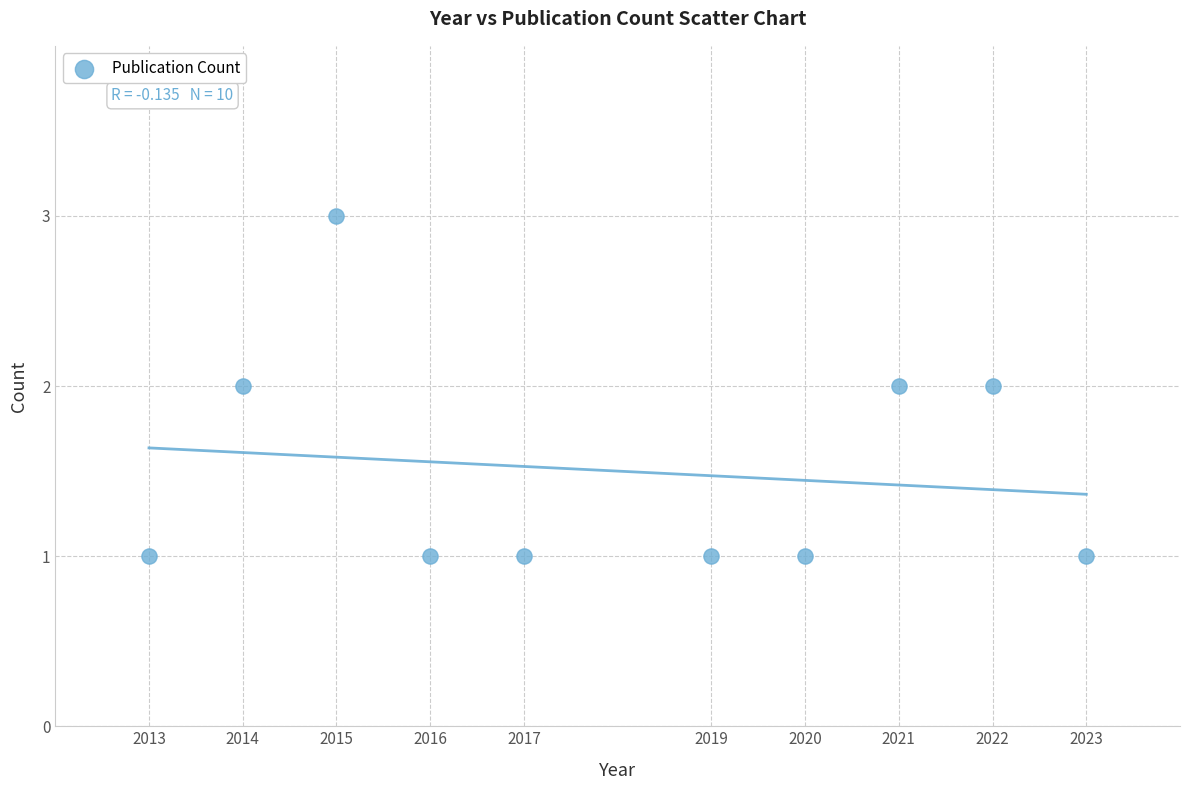

What is the average X value?

2018